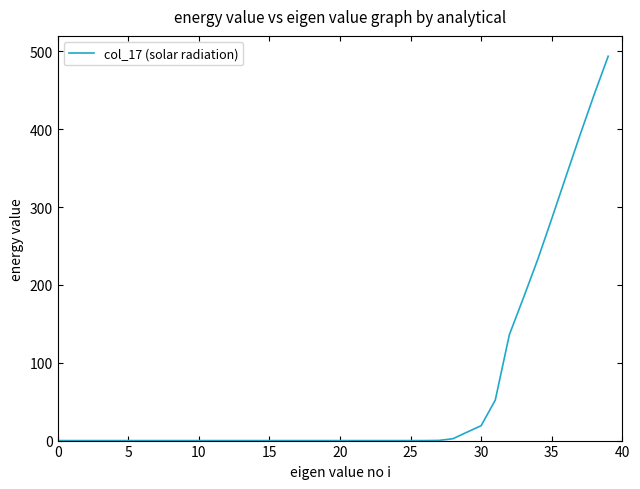

What is the difference between the maximum and minimum values?

493.8